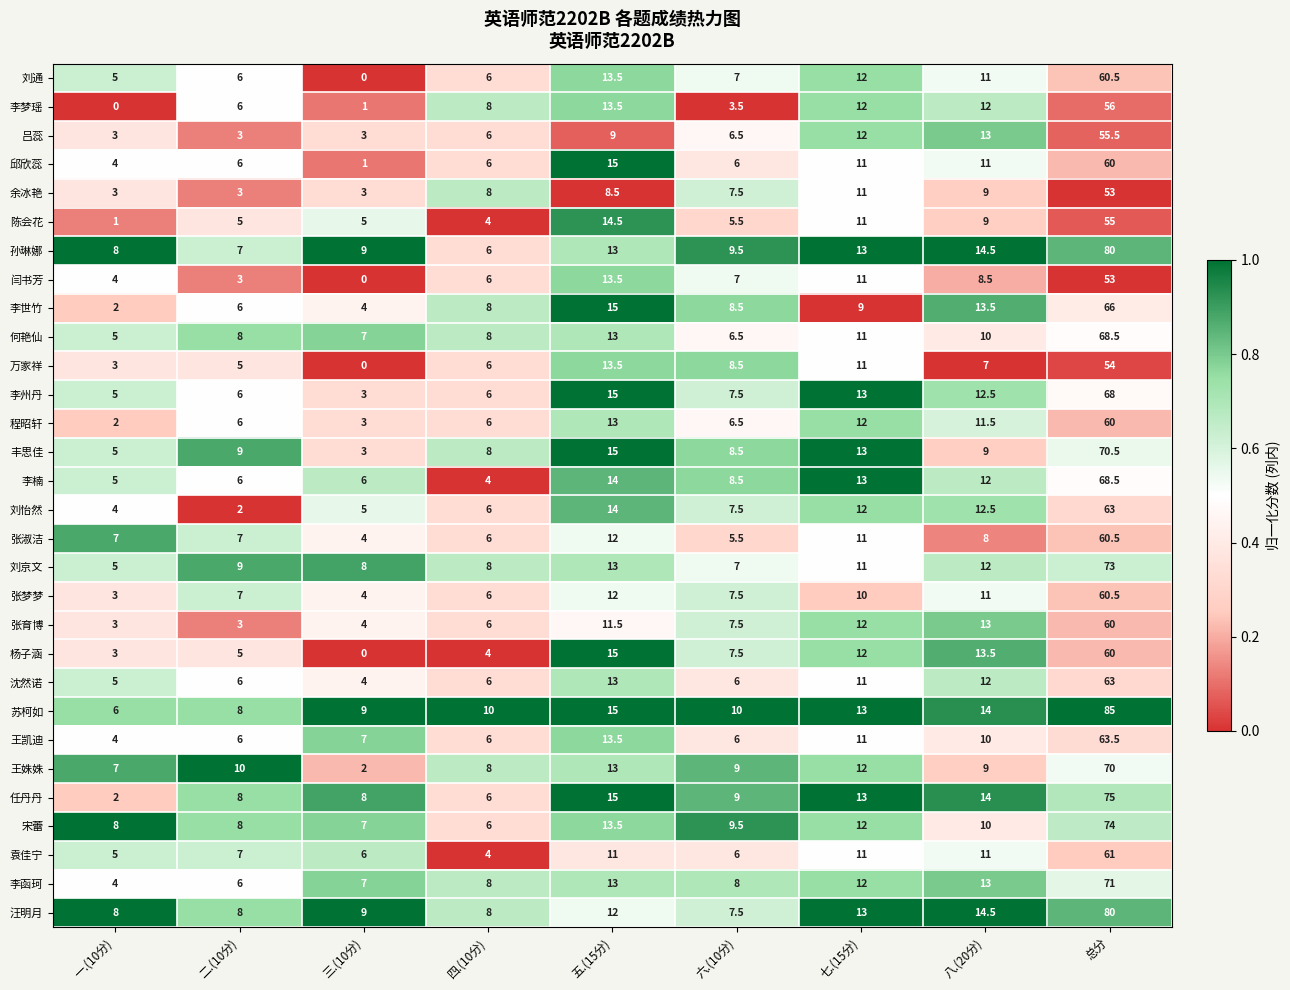

Where is 万家祥 nearest to the value 27?

五.(15分)